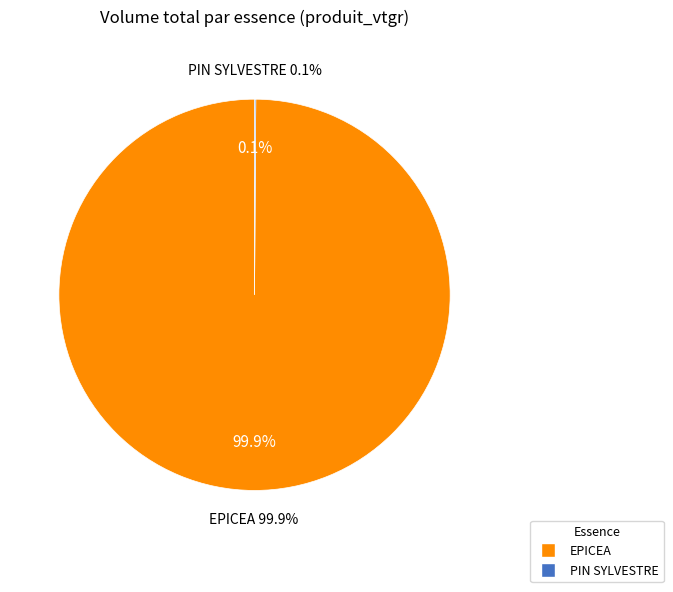

Which category has the smallest portion of the pie?

PIN SYLVESTRE